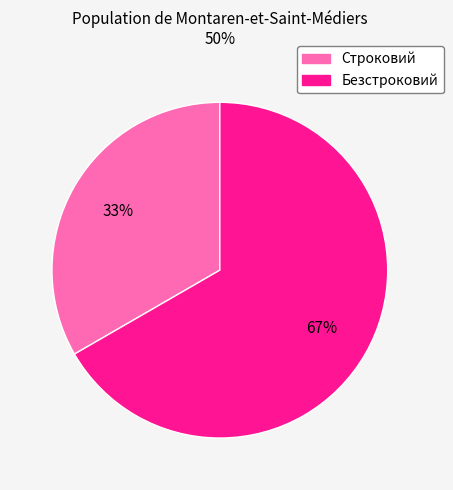

Does Строковий account for over 50% of the chart?

No